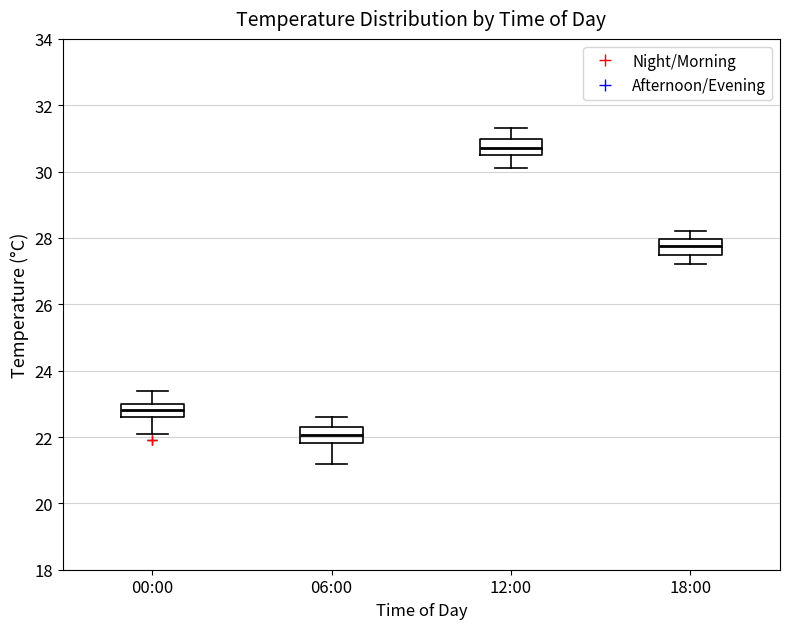

Which box has the lowest median line?

06:00